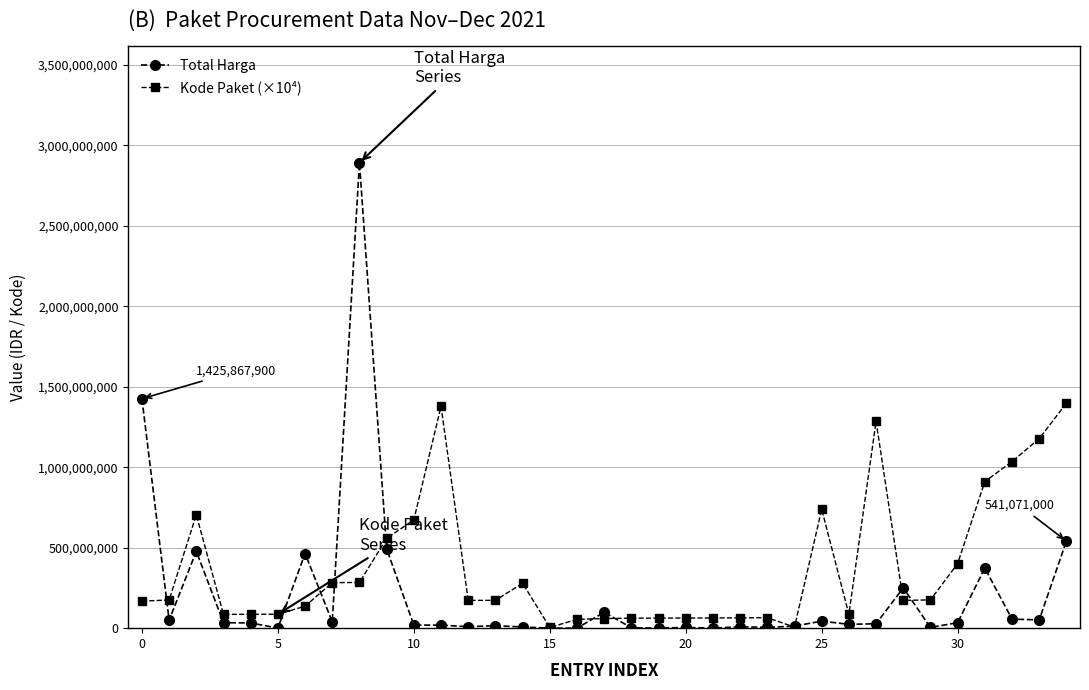

Which series has the largest total across all categories?

Kode Paket (×10⁴)